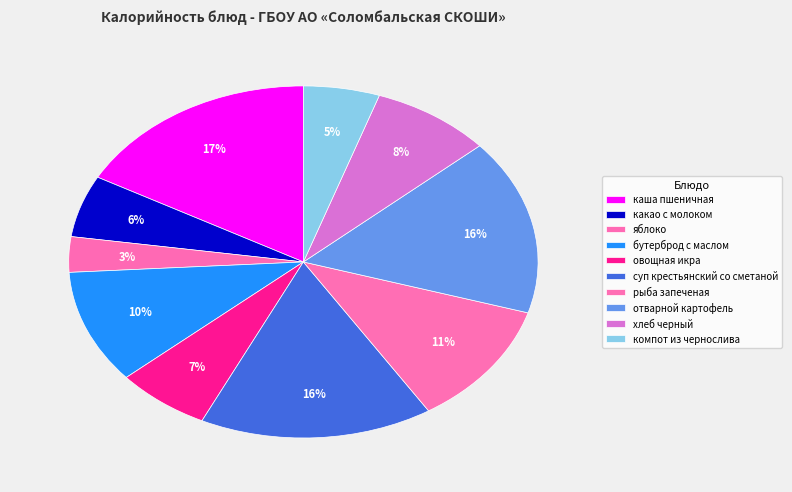

How many segments does this pie chart have?

10